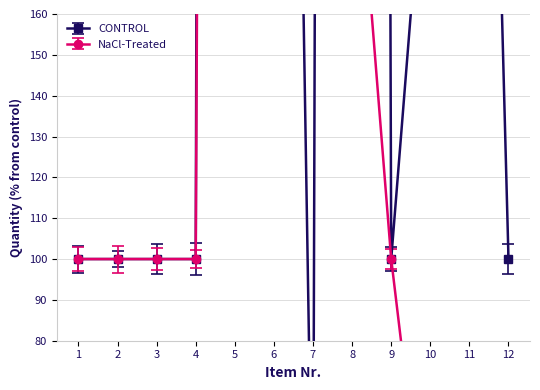

At which label does CONTROL first exceed 100?

5